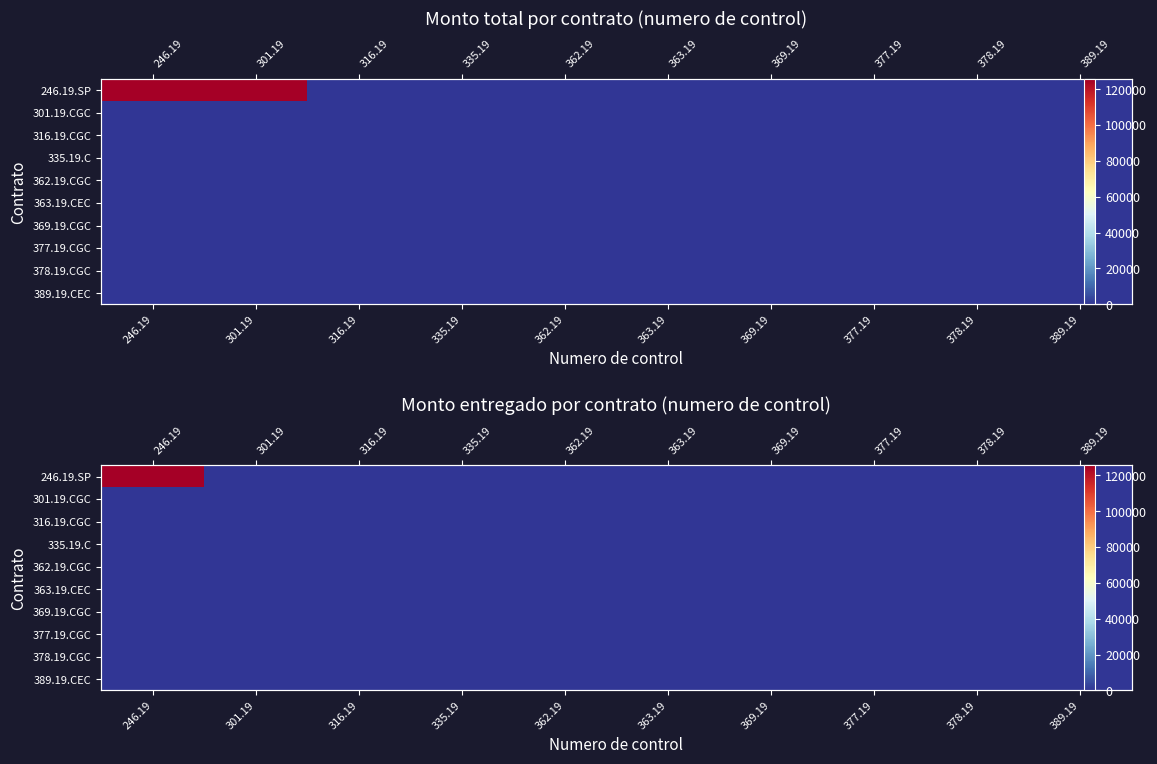

How many series are shown in this chart?

10